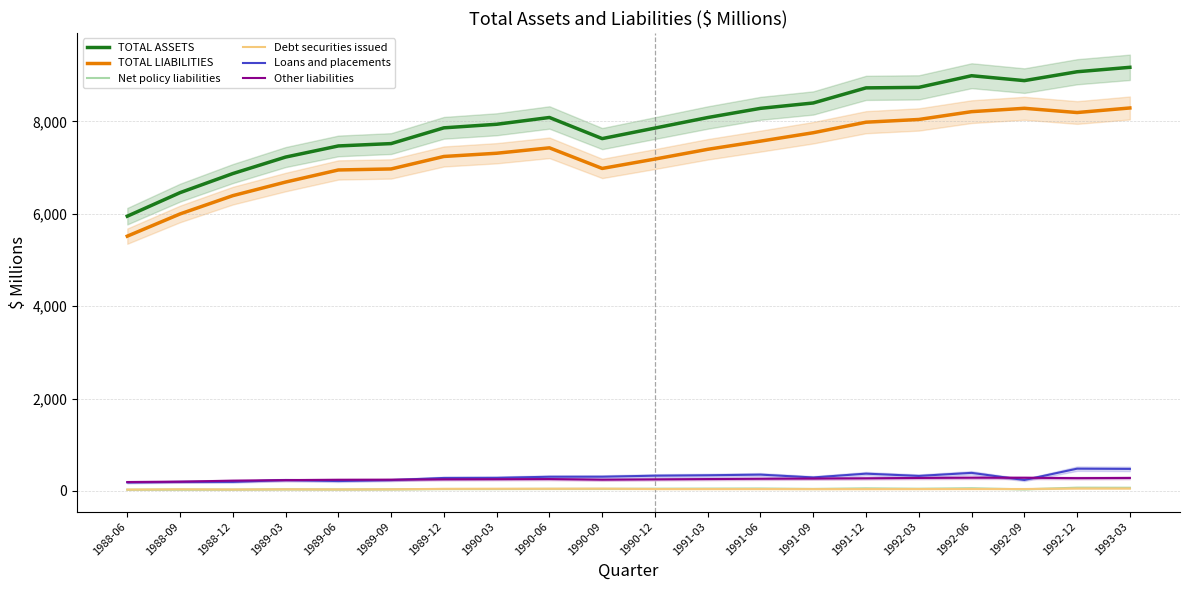

Which series has the largest range (max minus min)?

TOTAL ASSETS